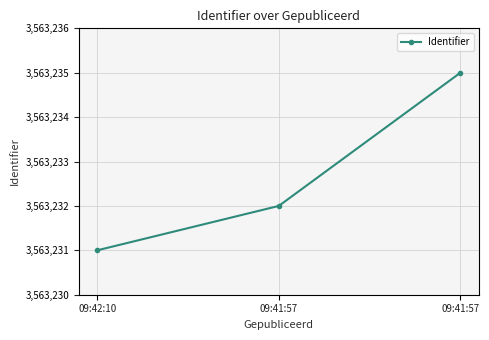

Is this an area chart (filled region under the line)?

No